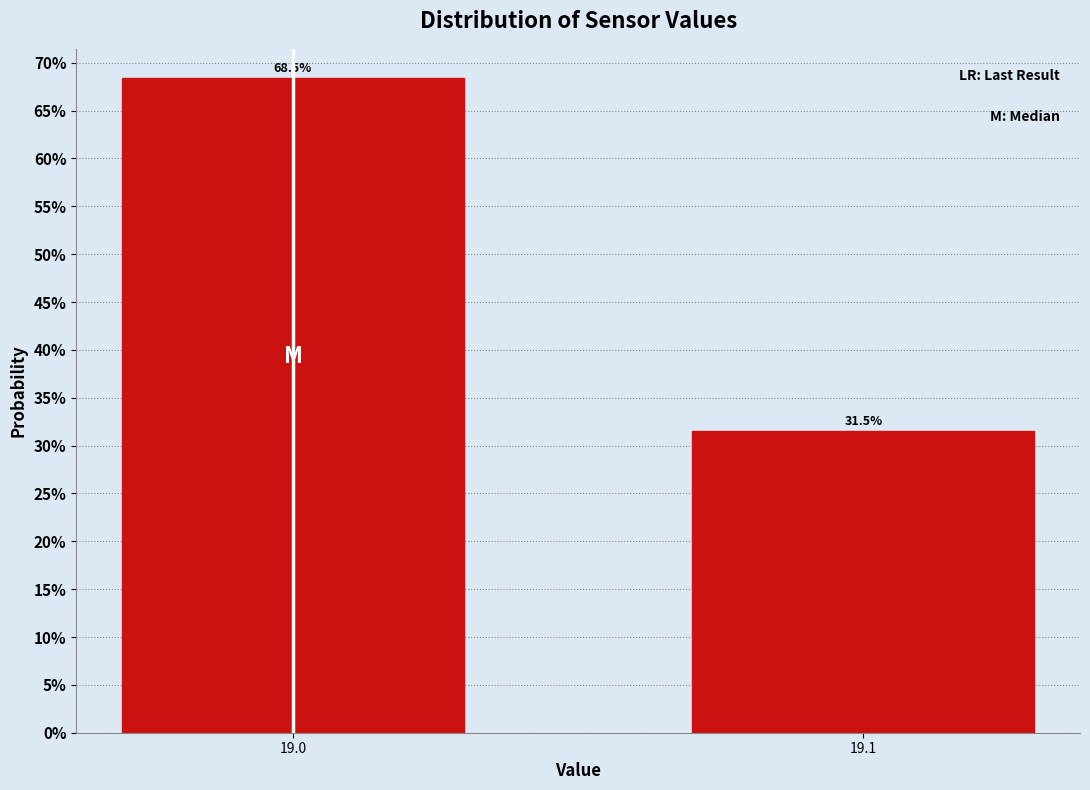

Reading left to right, what are all the values shown in this chart?

19.0=68.5	19.1=31.5